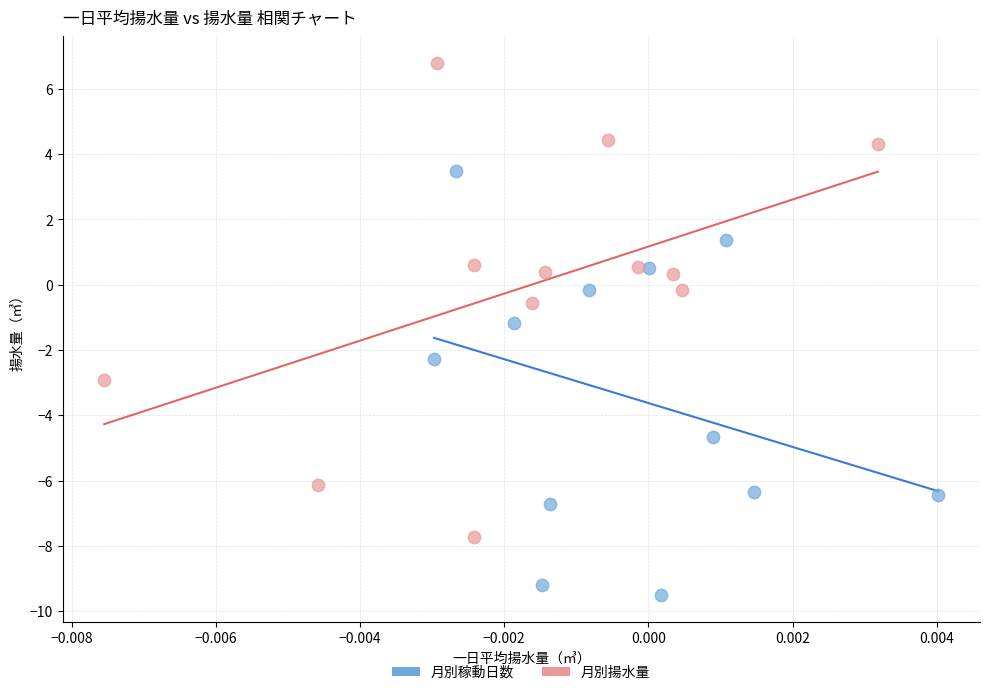

Which series contains the highest Y value?

月別揚水量